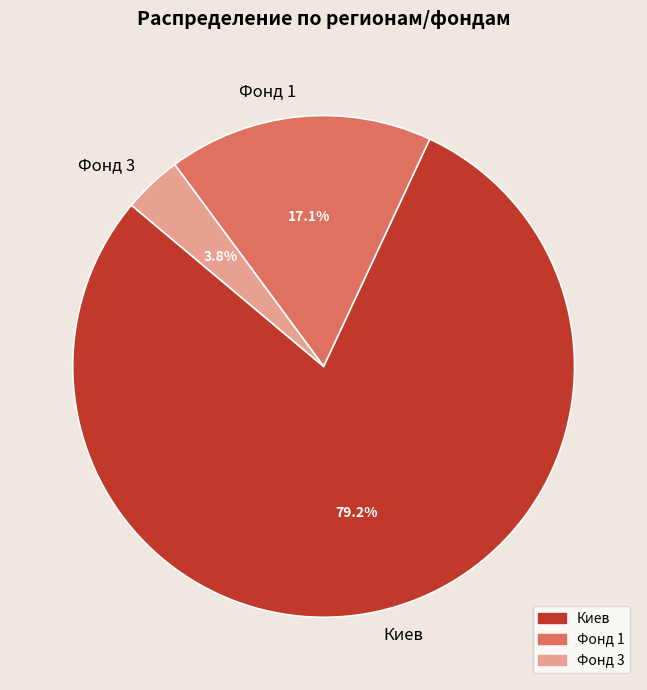

How many segments does this pie chart have?

3